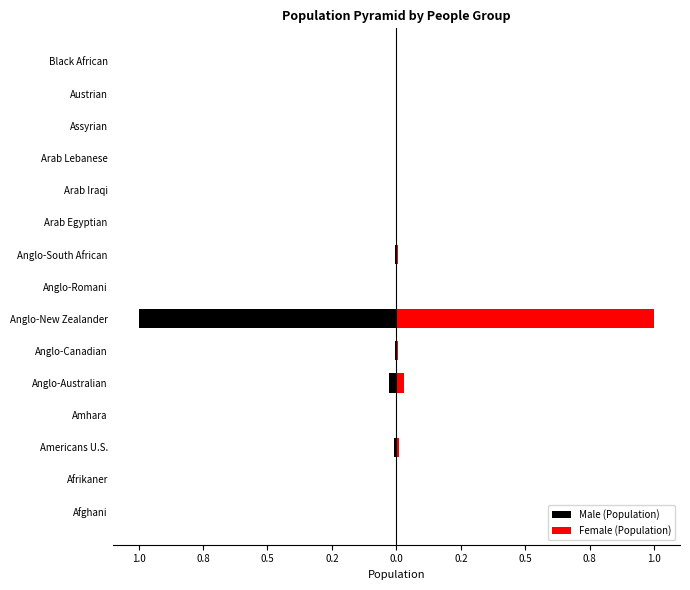

Rank the series at Assyrian from lowest to highest value.

Male (Population), Female (Population)